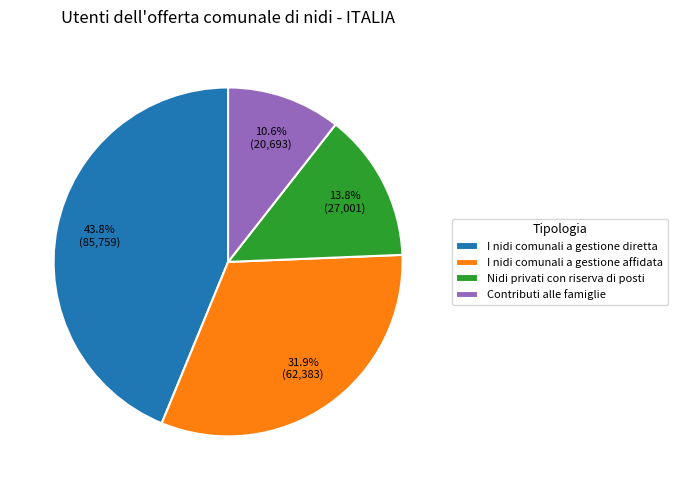

How many segments does this pie chart have?

4